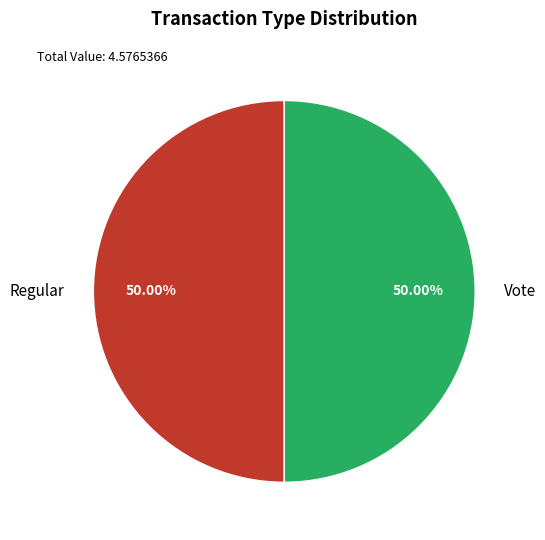

Approximately how many times larger is the value at Regular compared to Vote?

1.0